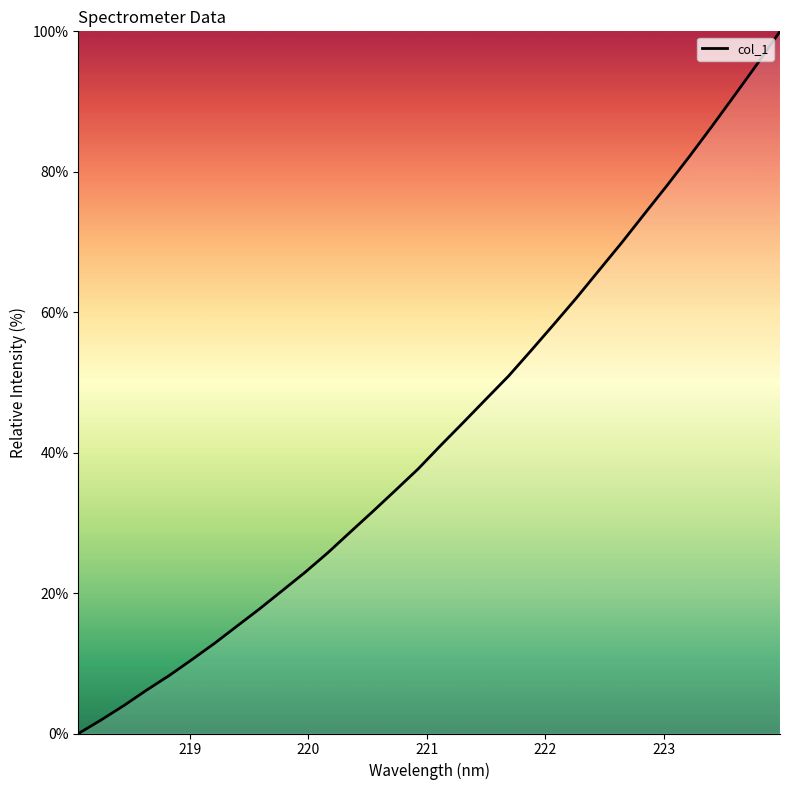

Count the number of values greater than 41.

16